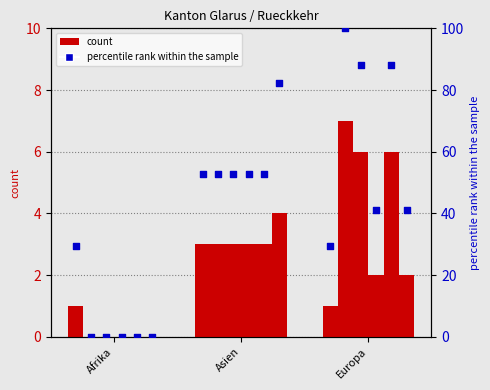

At how many categories does at least one series exceed 3?

2